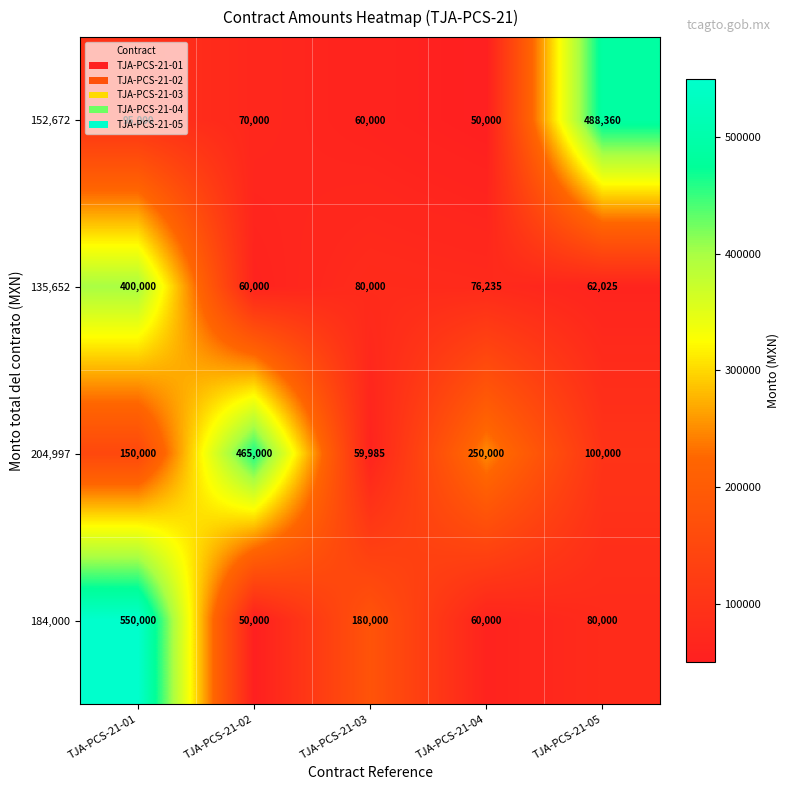

What is the minimum value shown in the chart?

50000